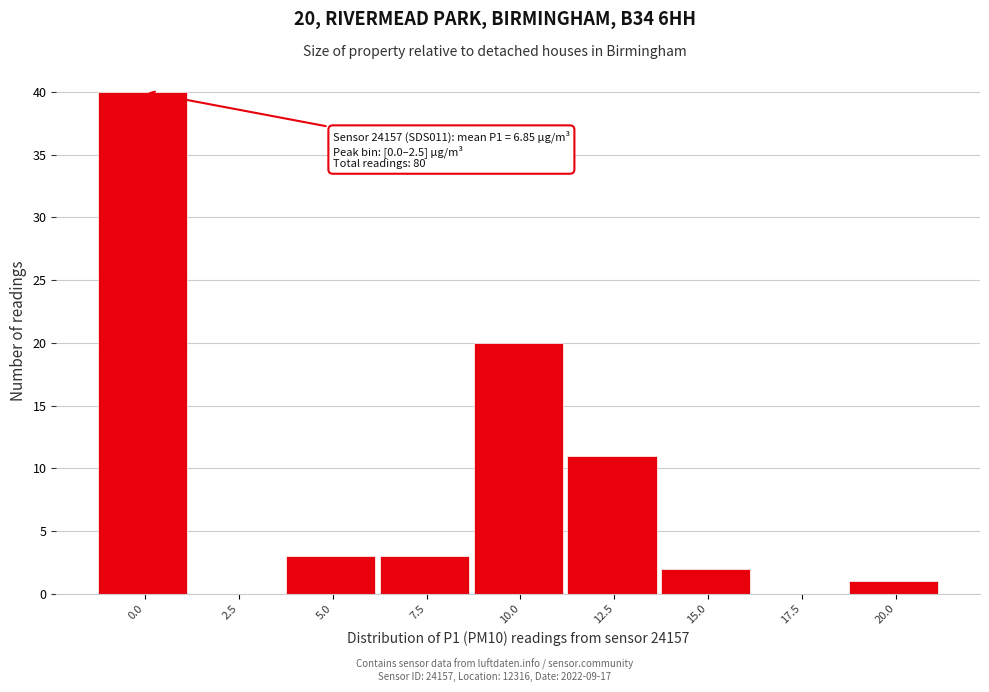

Reading left to right, what are all the values shown in this chart?

0.0=40	2.5=0	5.0=3	7.5=3	10.0=20	12.5=11	15.0=2	17.5=0	20.0=1